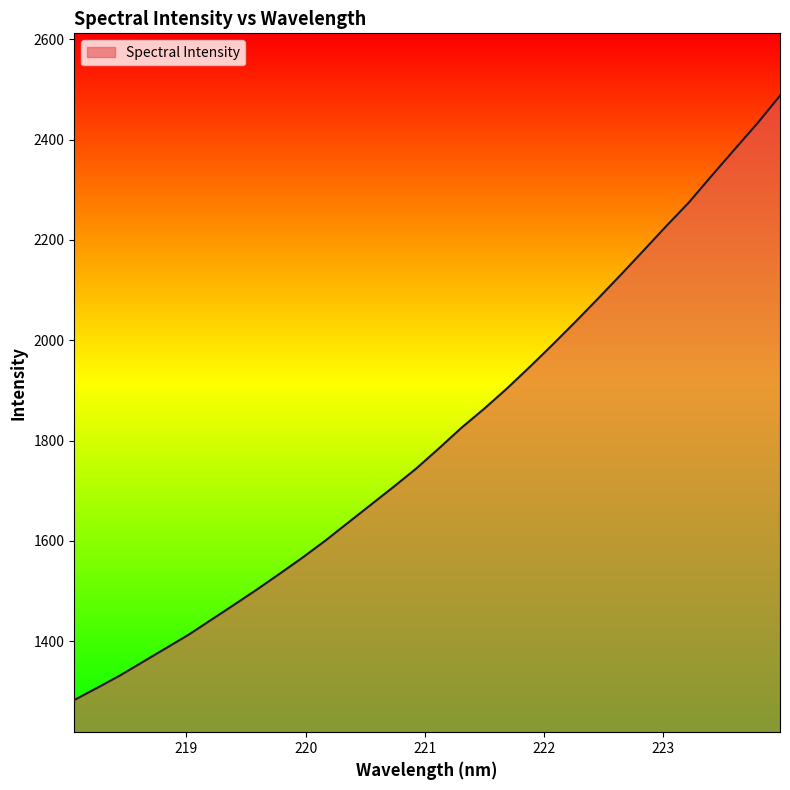

What is the sum of all values?

57831.2